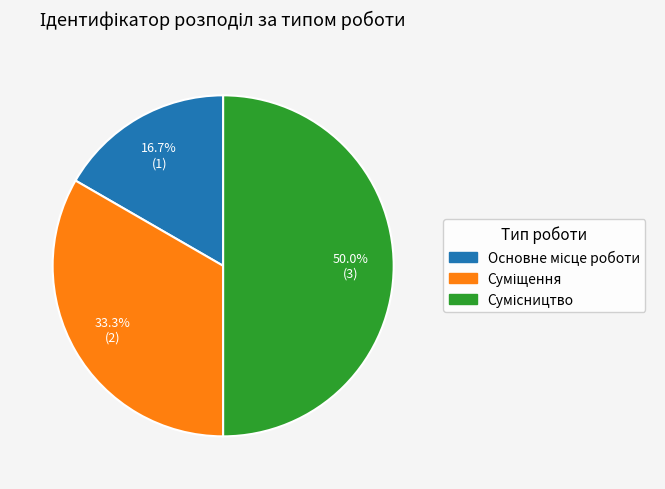

To the nearest percent, what is the difference between the Суміщення and Сумісництво slice percentages?

17%